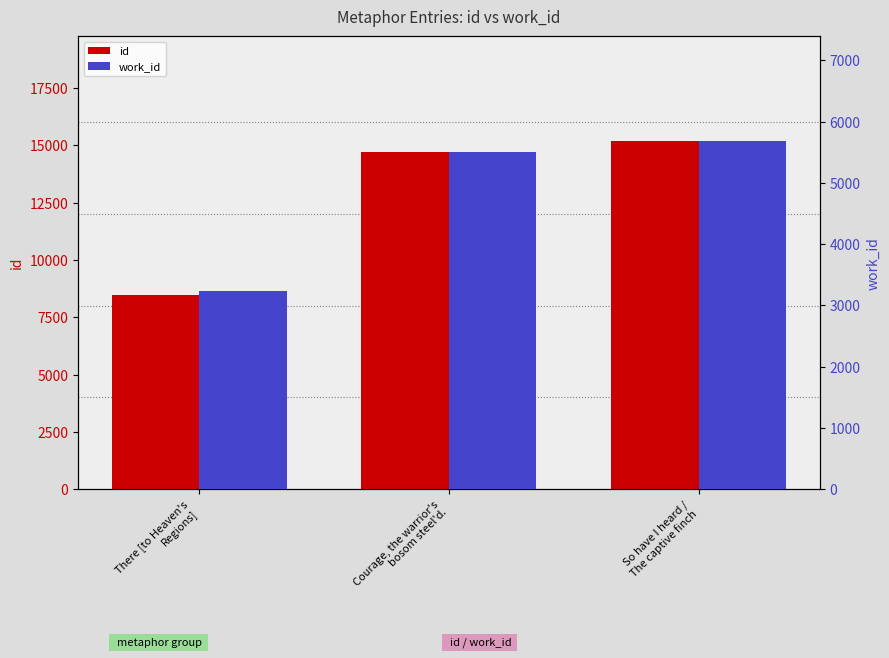

What are all the series names shown in the legend?

id, work_id